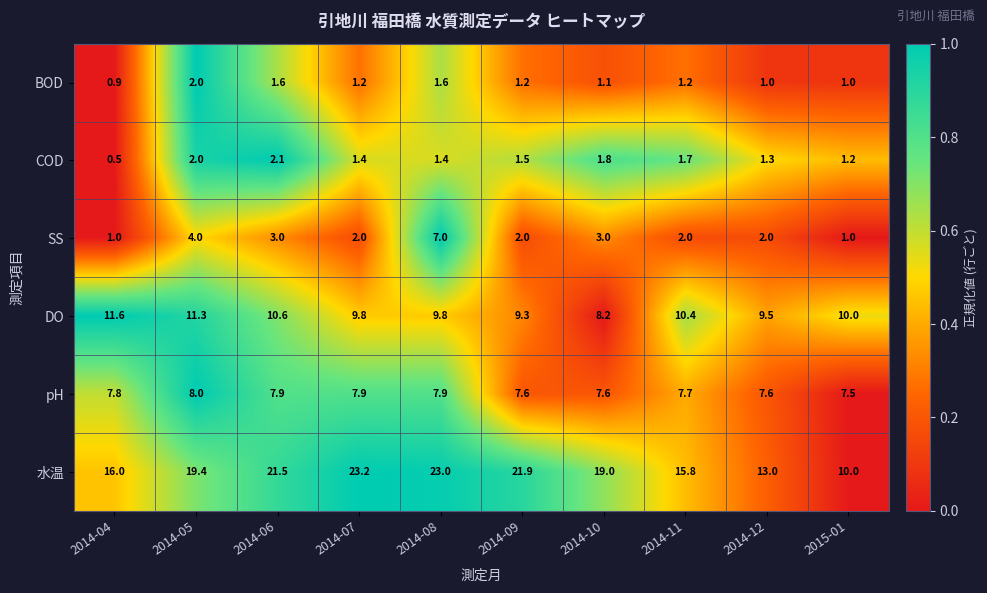

At how many categories does at least one series exceed 0?

10